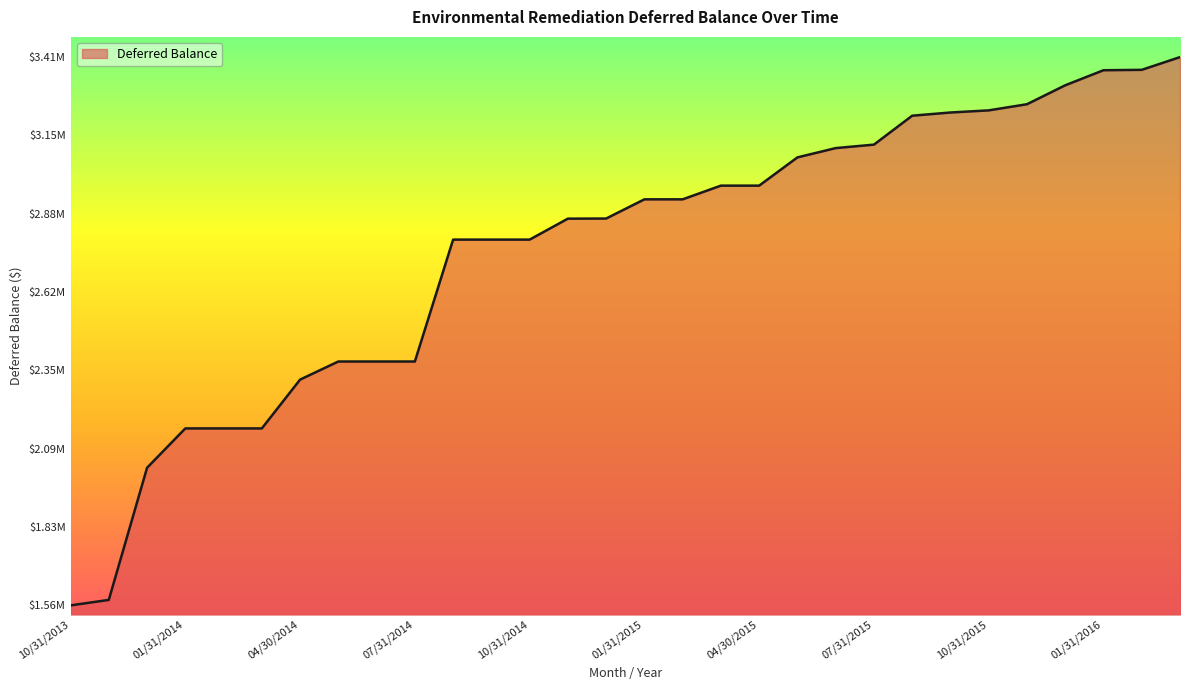

What is the label of the 8th point from the right?

08/31/2015